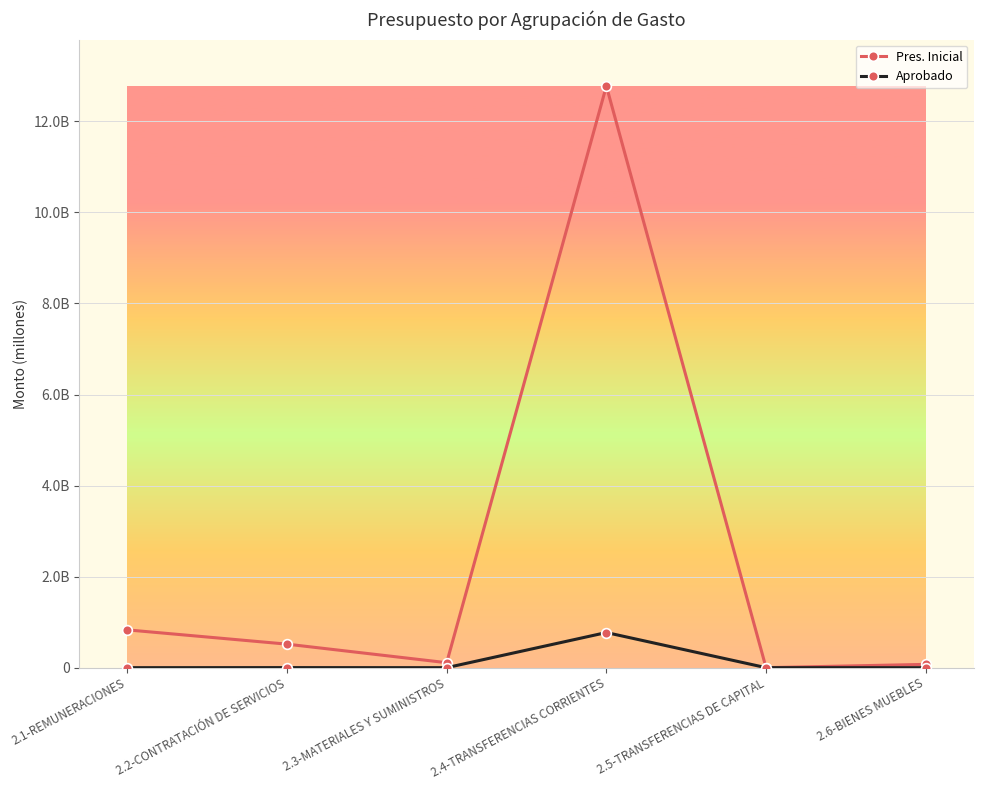

At which category is the sum across all series the highest?

2.4-TRANSFERENCIAS CORRIENTES